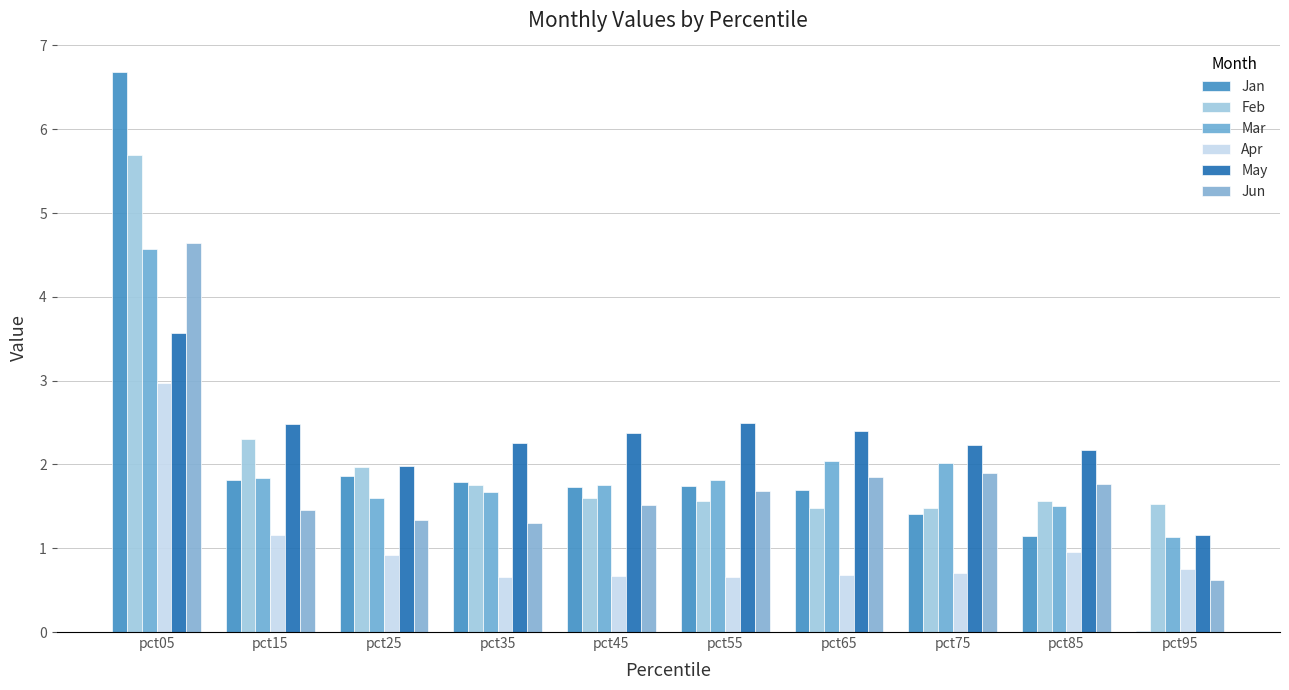

Which category has the highest value across all series?

pct05